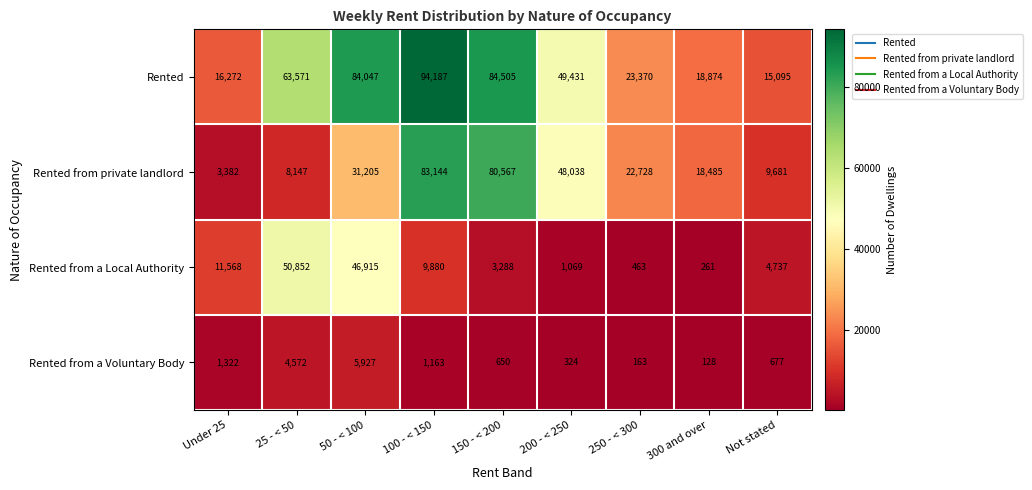

Is it true that Rented from private landlord equals 31205 at 50 - < 100?

True